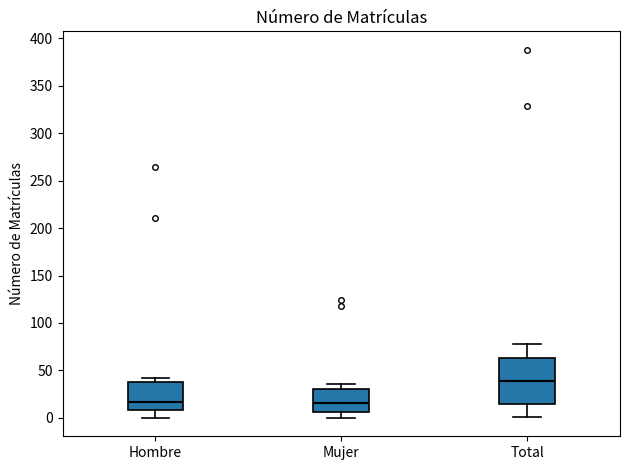

Where is the upper edge of the box for Total on the y-axis? The values are not printed on the chart, so give them approximately, as read against the axis.

65